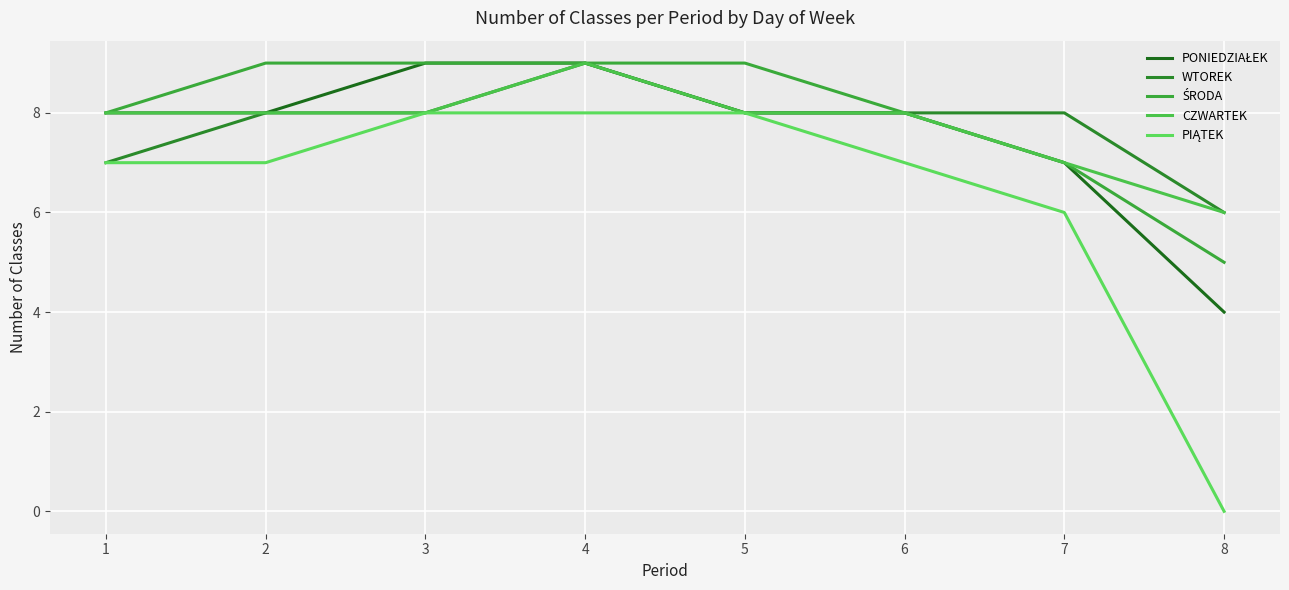

Does the chart display data point markers on the line(s)?

No